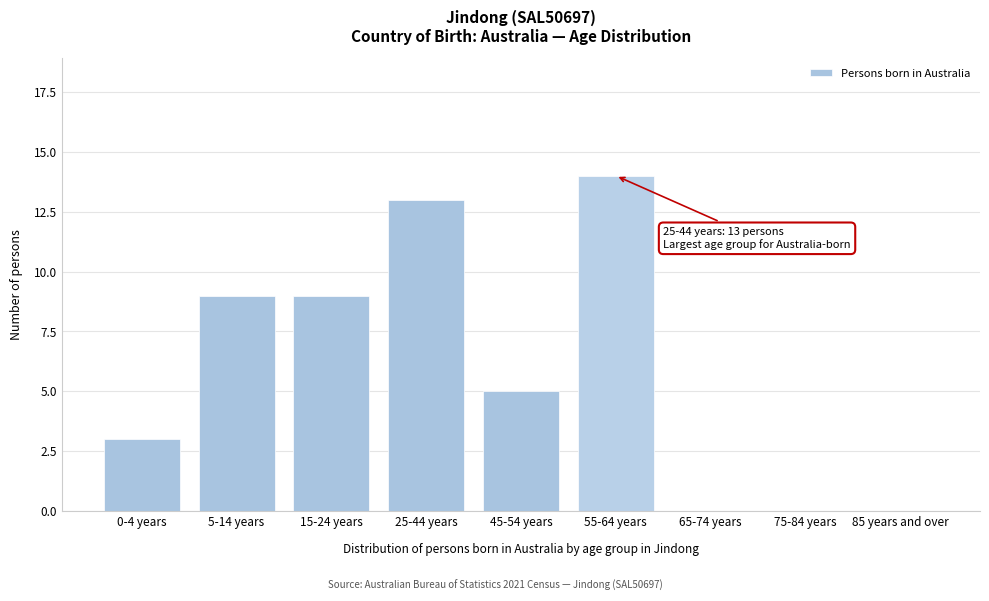

Reading left to right, list all the values displayed in this chart.

0-4 years=3	5-14 years=9	15-24 years=9	25-44 years=13	45-54 years=5	55-64 years=14	65-74 years=0	75-84 years=0	85 years and over=0